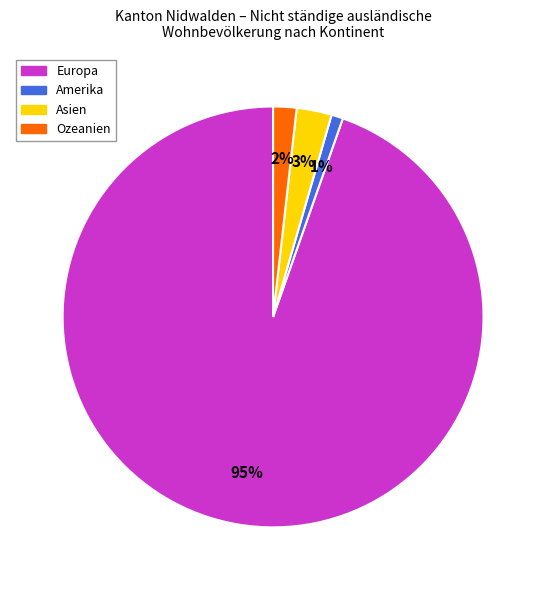

Between Amerika and Europa, which is larger?

Europa